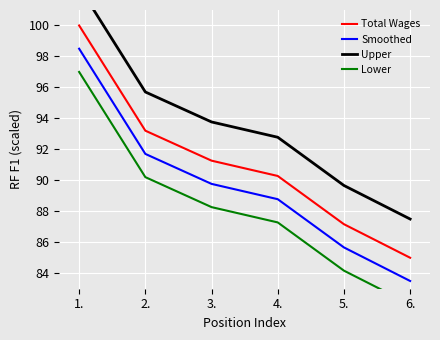

What is the difference between the second highest and minimum values in the Lower series?

8.2